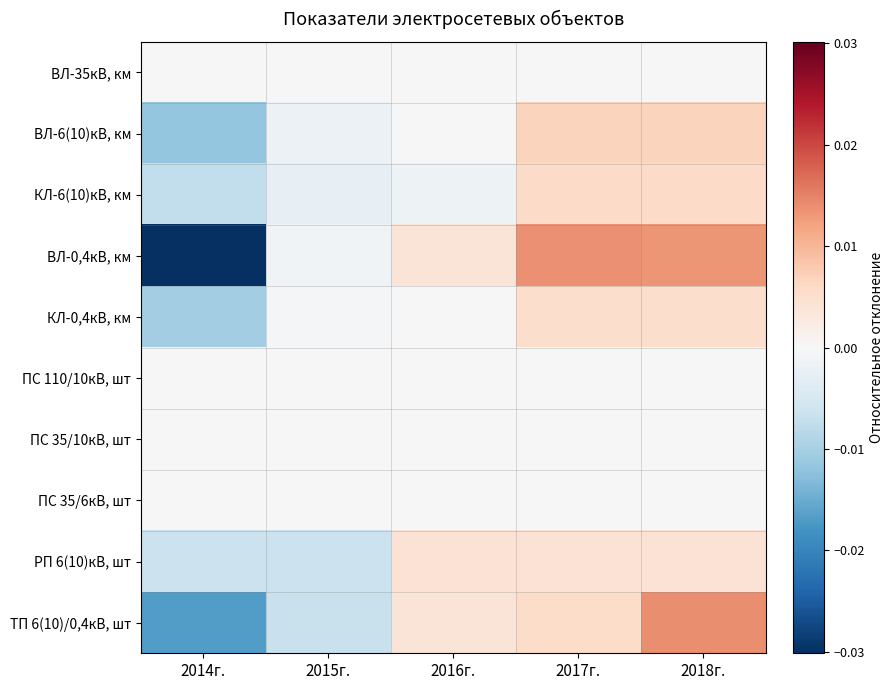

At which category is the sum across all series the highest?

2018г.